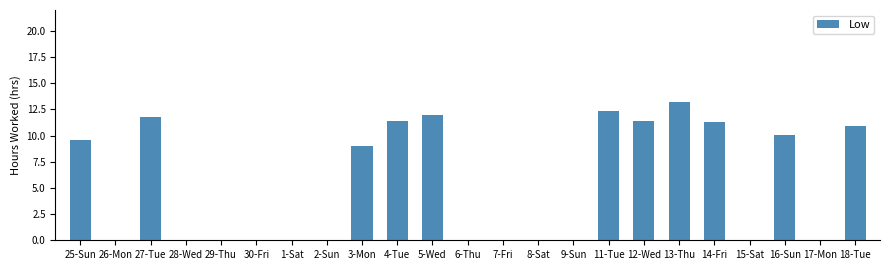

Is it true that the value at 29-Thu is 0.0?

True